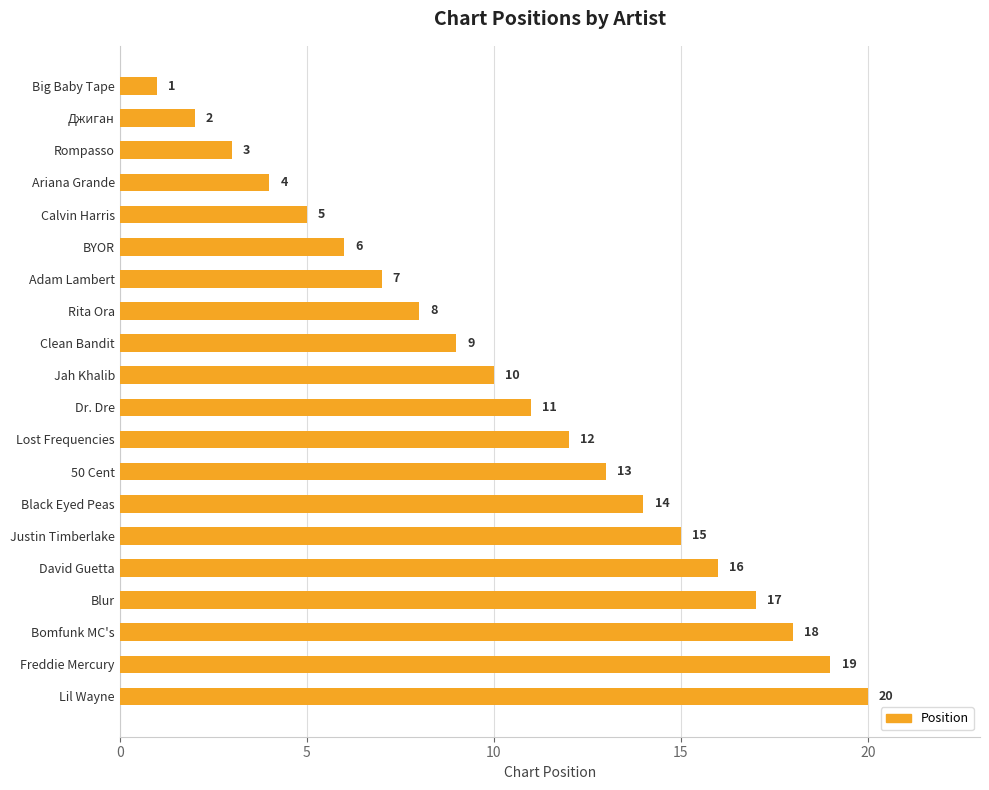

What is the value of the 2nd bar from the top?

2